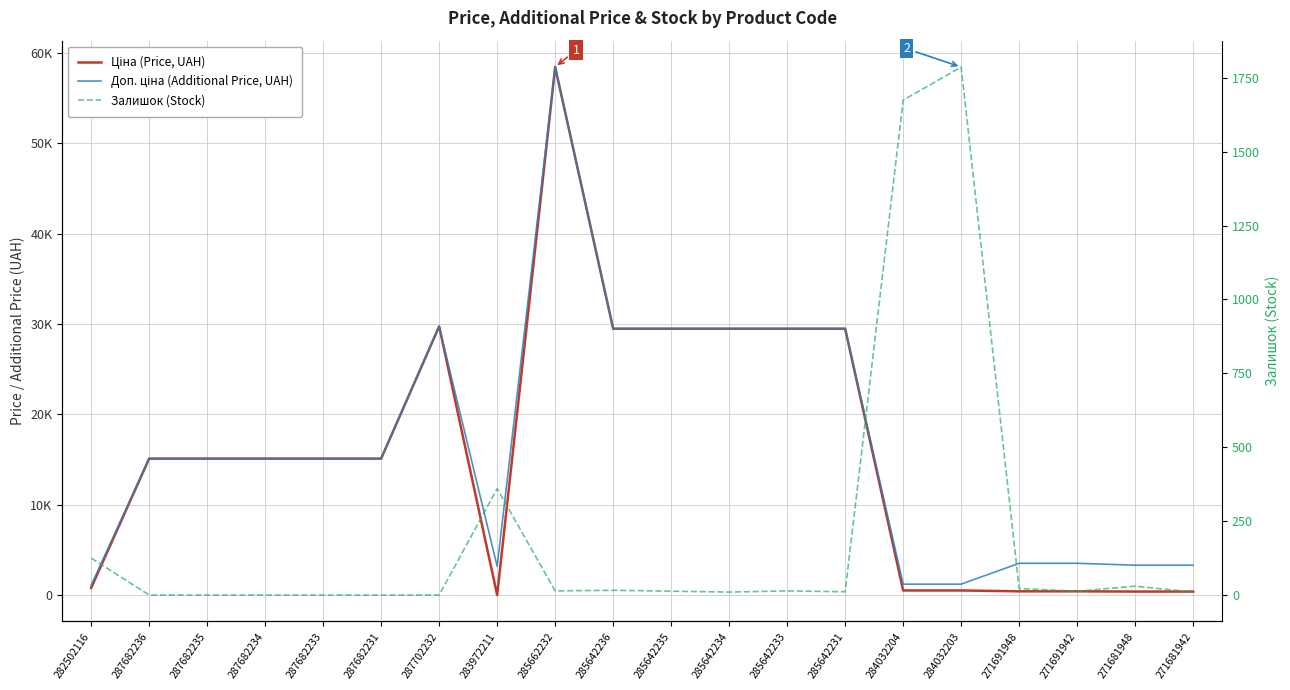

Between 287682231 and 285642235, which series saw the biggest shift?

Ціна (Price, UAH)